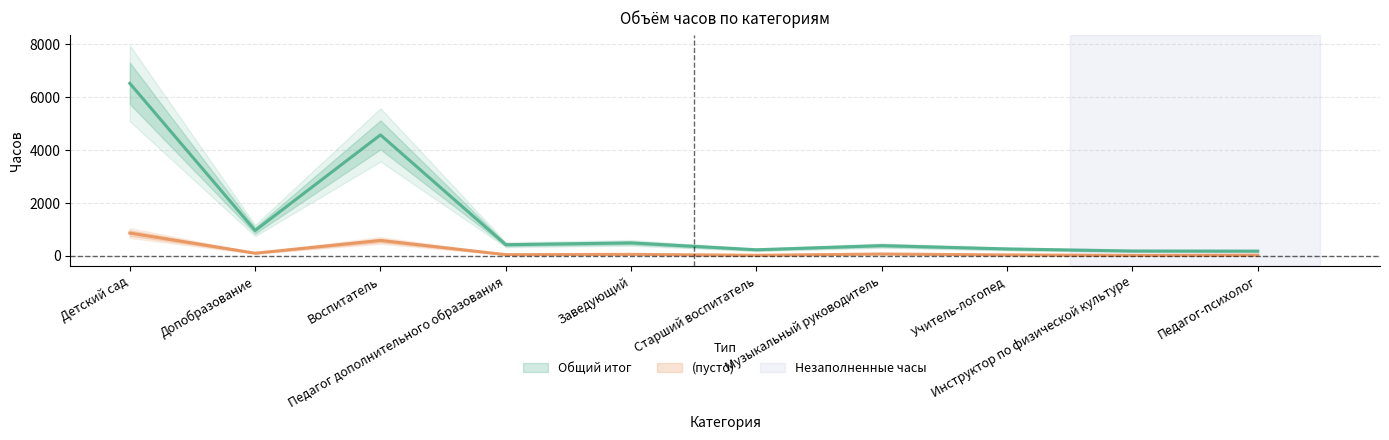

Does the chart display data point markers on the line(s)?

No